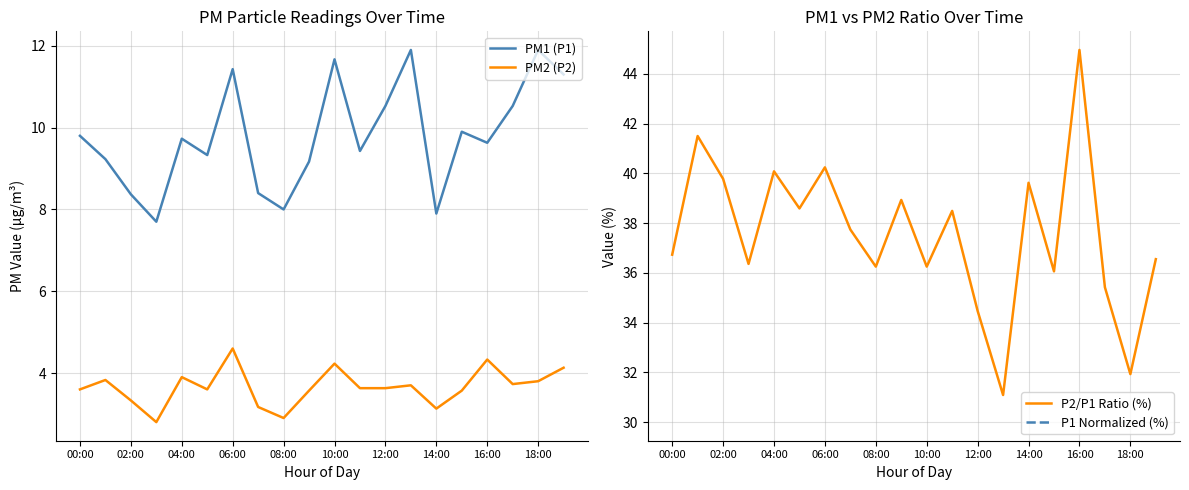

The PM2 (P2) series shows 4.0 at 08:00. True or false?

False